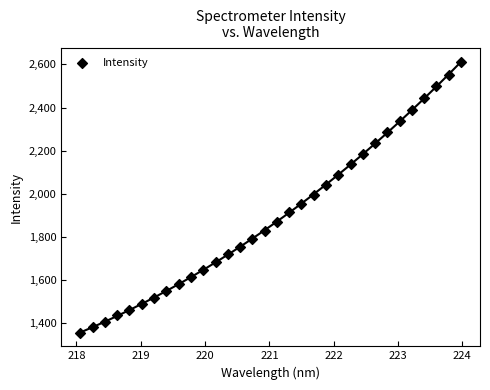

What is the range of X values (max minus min)?

5.9